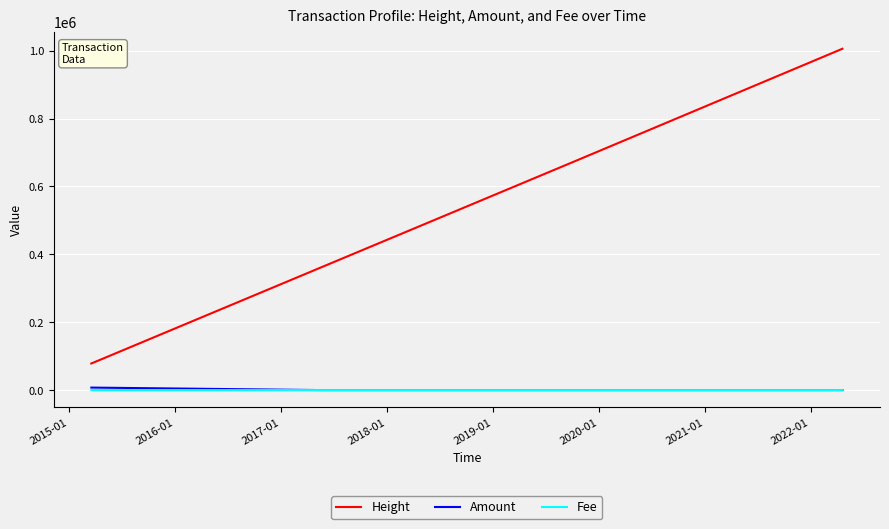

Which series has the widest spread of values?

Height